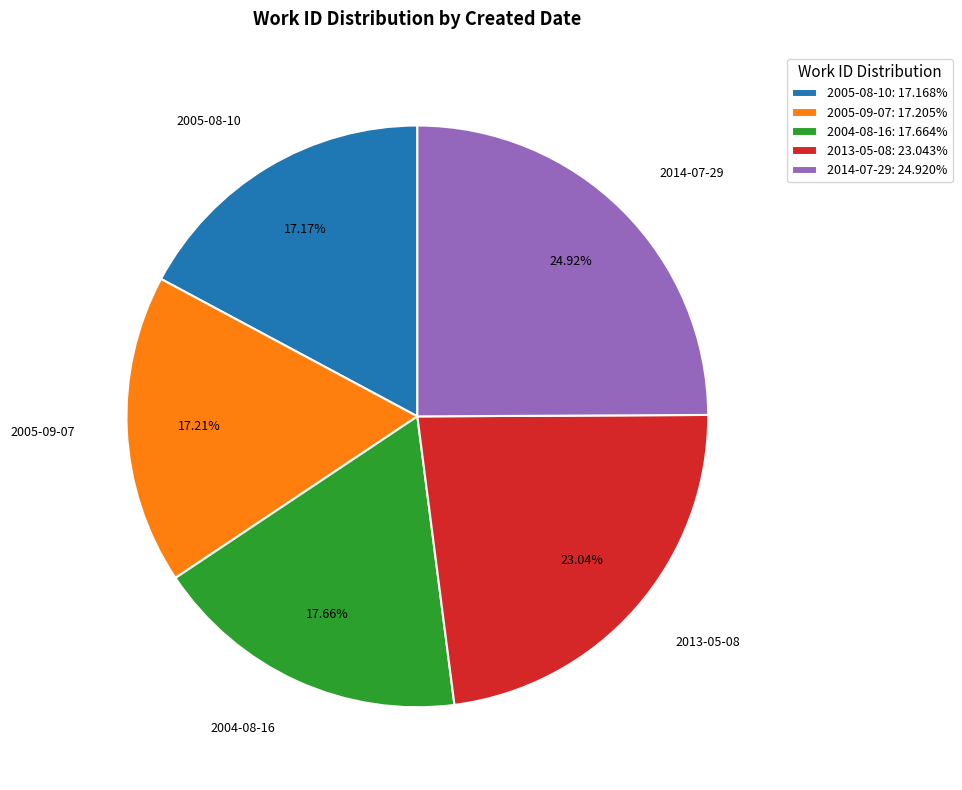

What is the ratio of the value at 2014-07-29: 24.920% to the value at 2005-09-07: 17.205%?

1.4